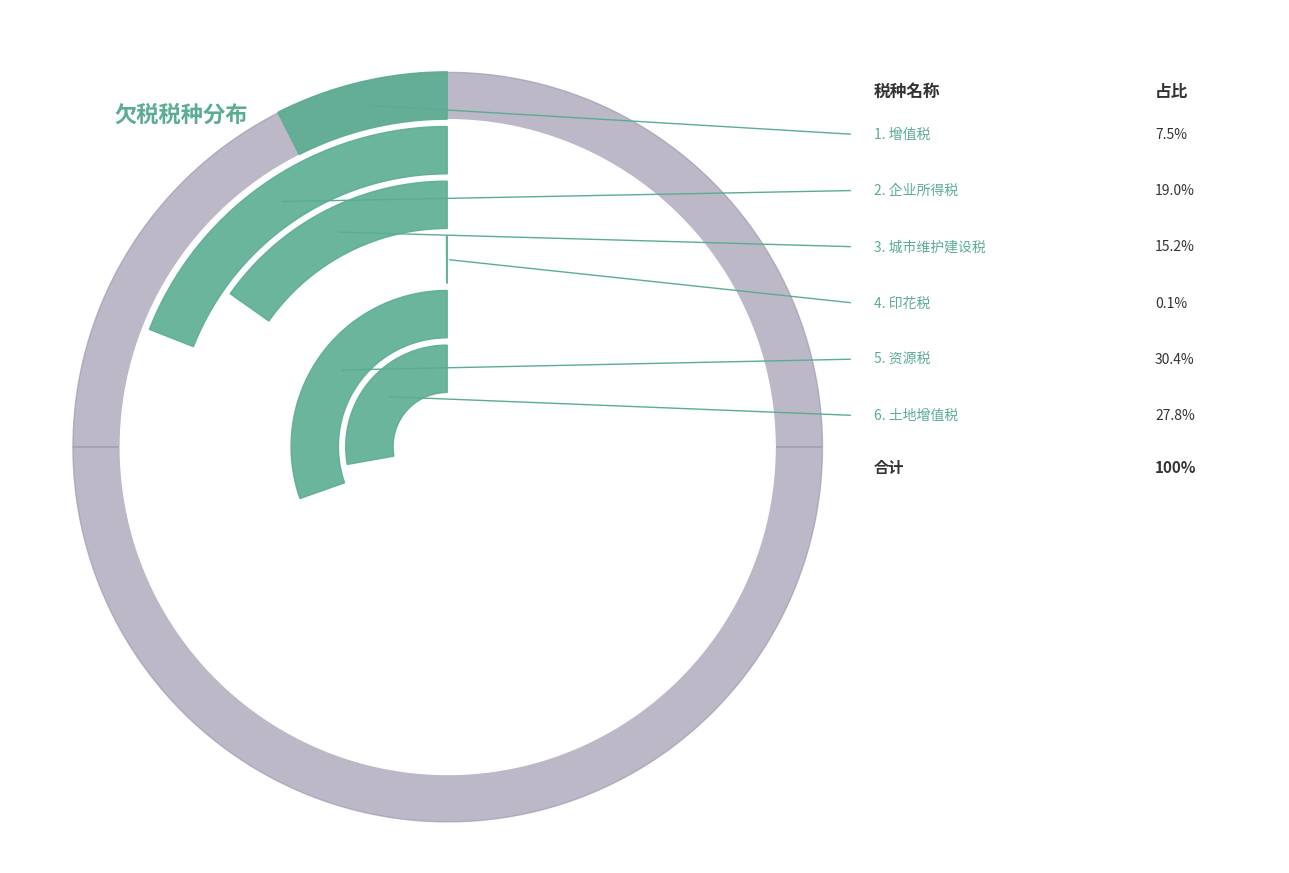

The 土地增值税 slice represents 28% of the pie. True or false?

True